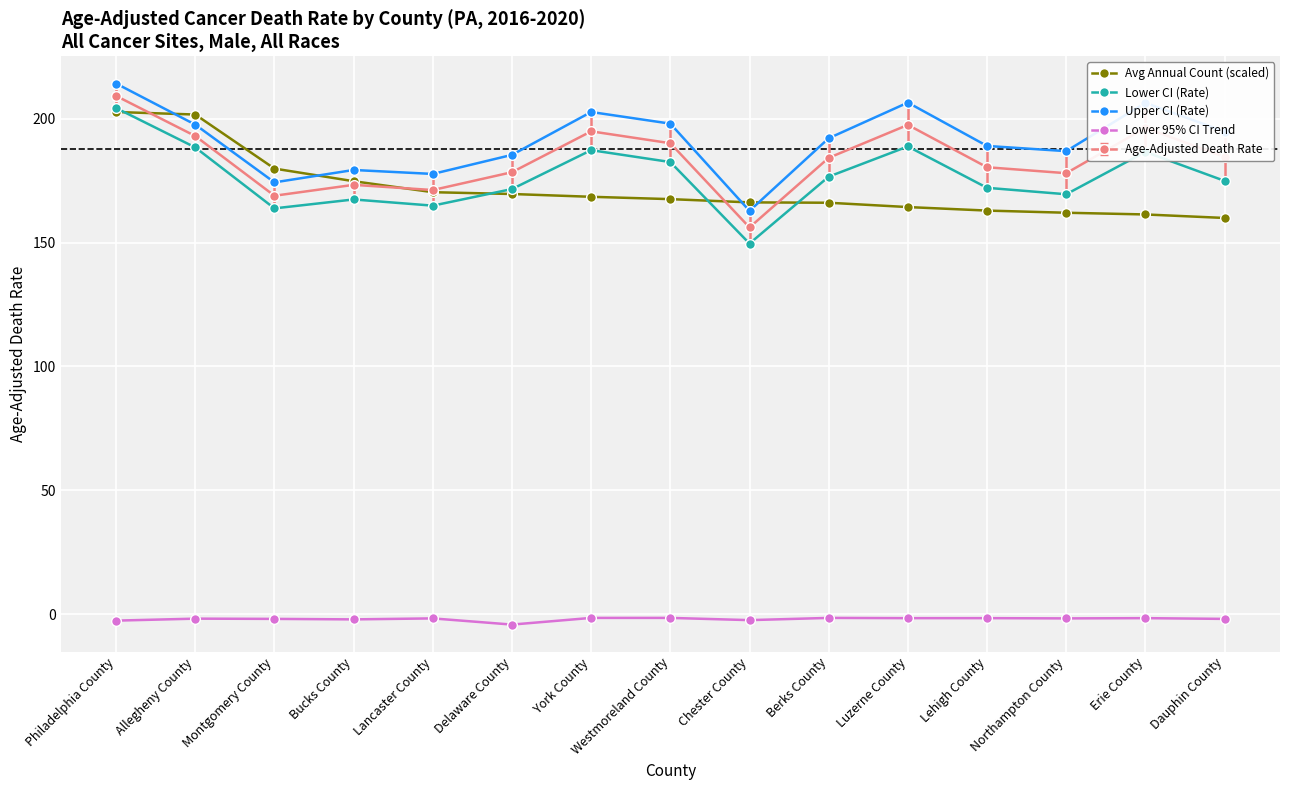

The Lower CI (Rate) series shows 234.4 at Delaware County. True or false?

False